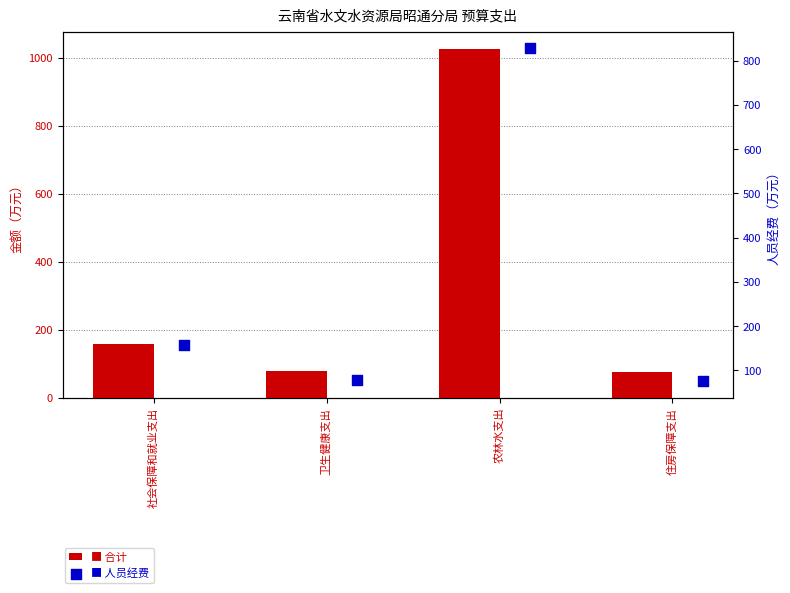

Is the value of 合计 at 农林水支出 greater than the value of 人员经费 at 住房保障支出?

Yes